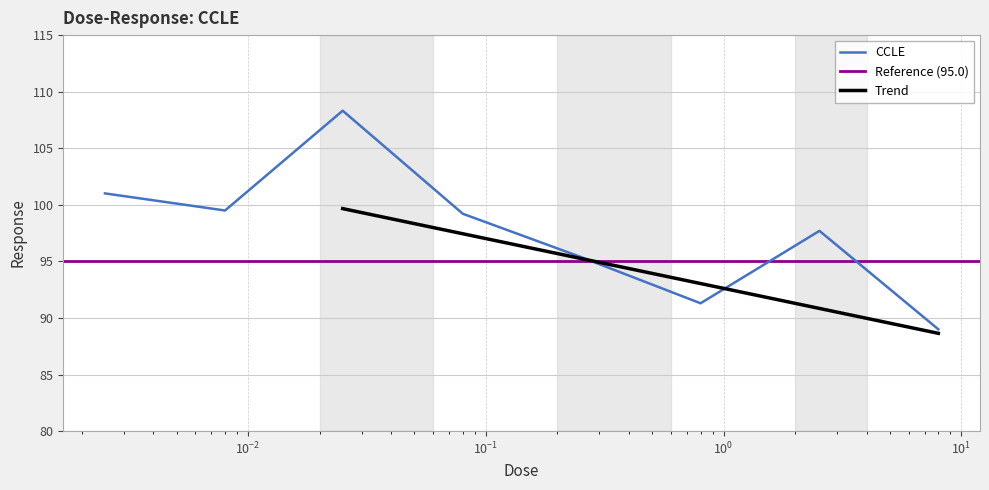

Is it true that the value at 0.25 is 139.6?

False